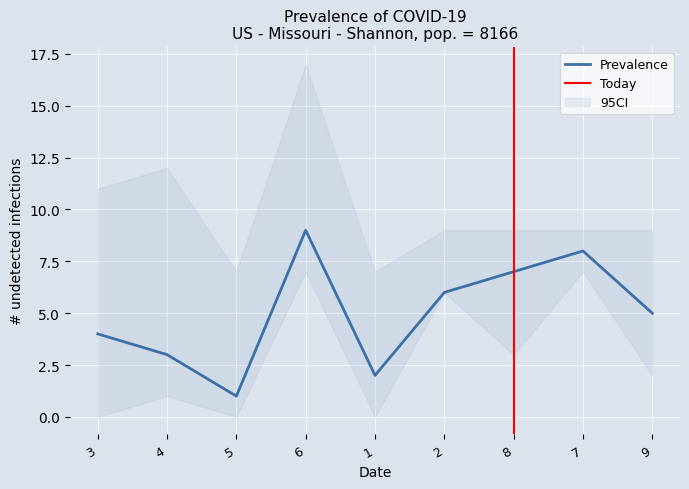

Rank the categories by Prevalence value from lowest to highest.

5, 1, 4, 3, 9, 2, 8, 7, 6